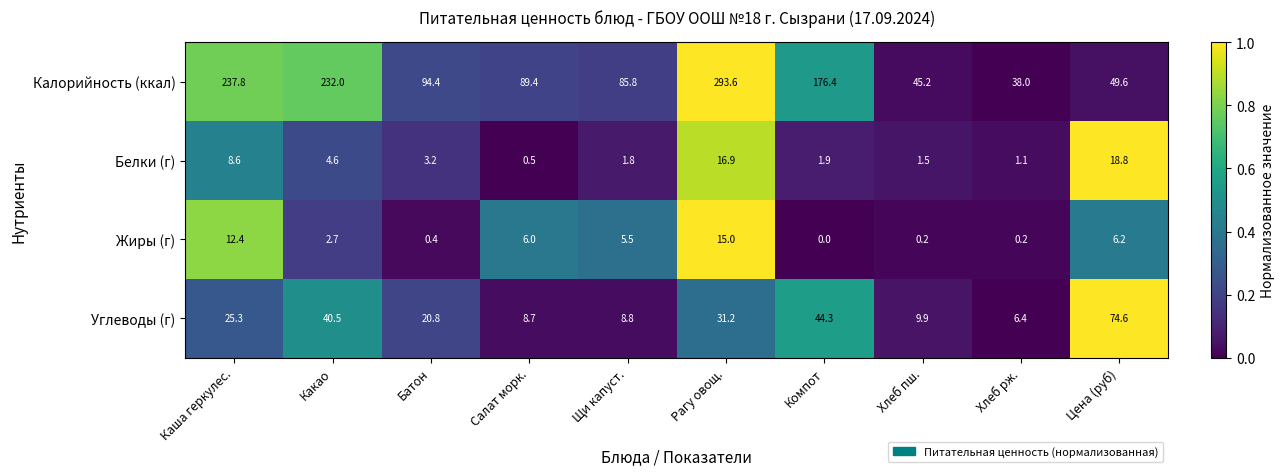

Is it true that Жиры (г) equals 20.3 at Каша геркулес.?

False